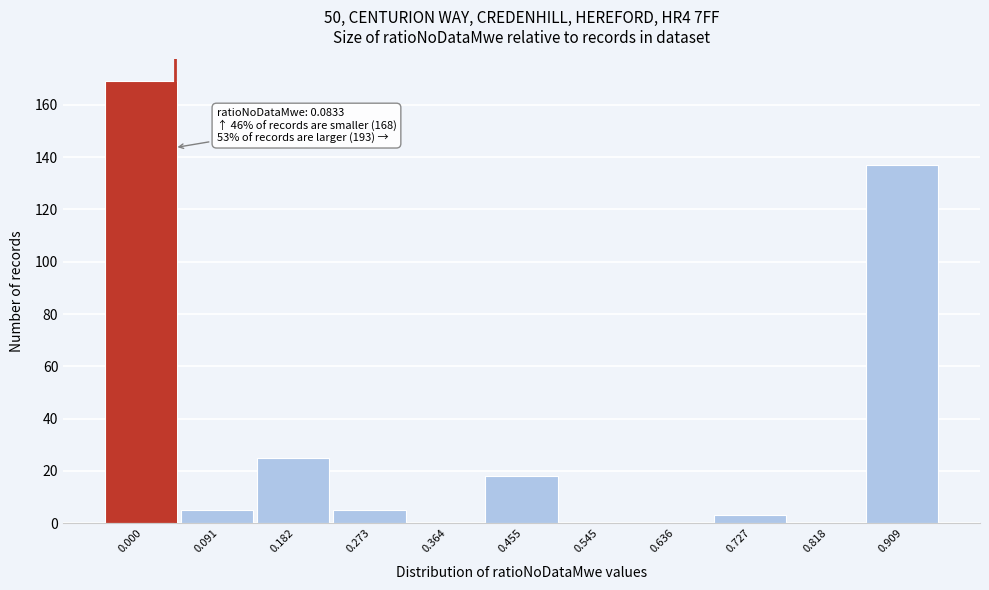

Reading right to left, what are all the values shown in this chart?

0.909=137	0.818=0	0.727=3	0.636=0	0.545=0	0.455=18	0.364=0	0.273=5	0.182=25	0.091=5	0.000=169